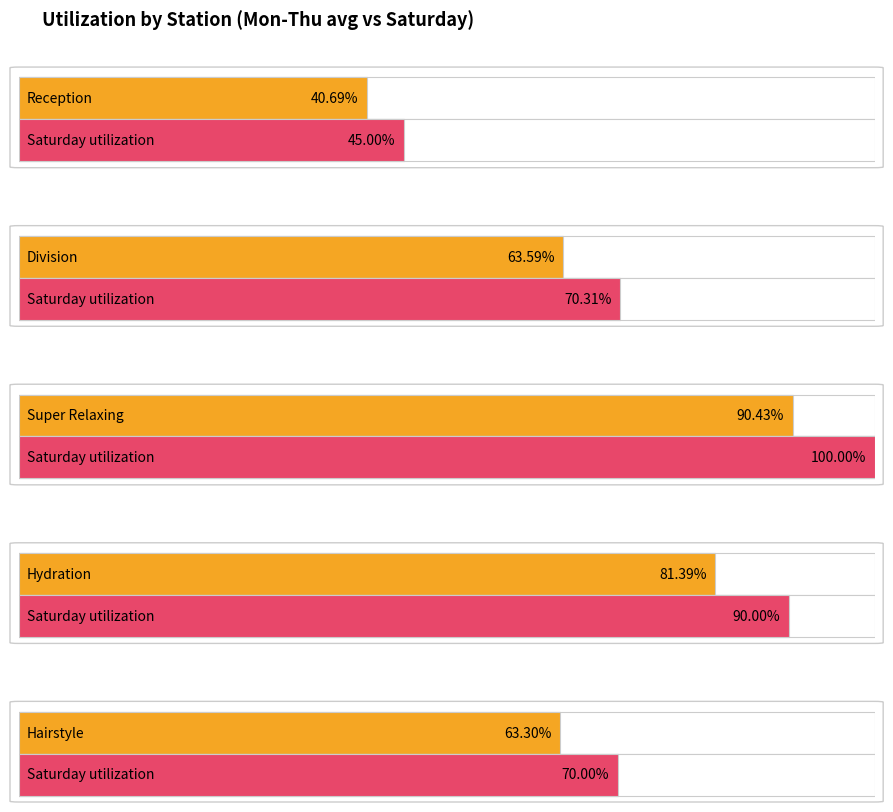

What is the greatest value displayed?

1.0